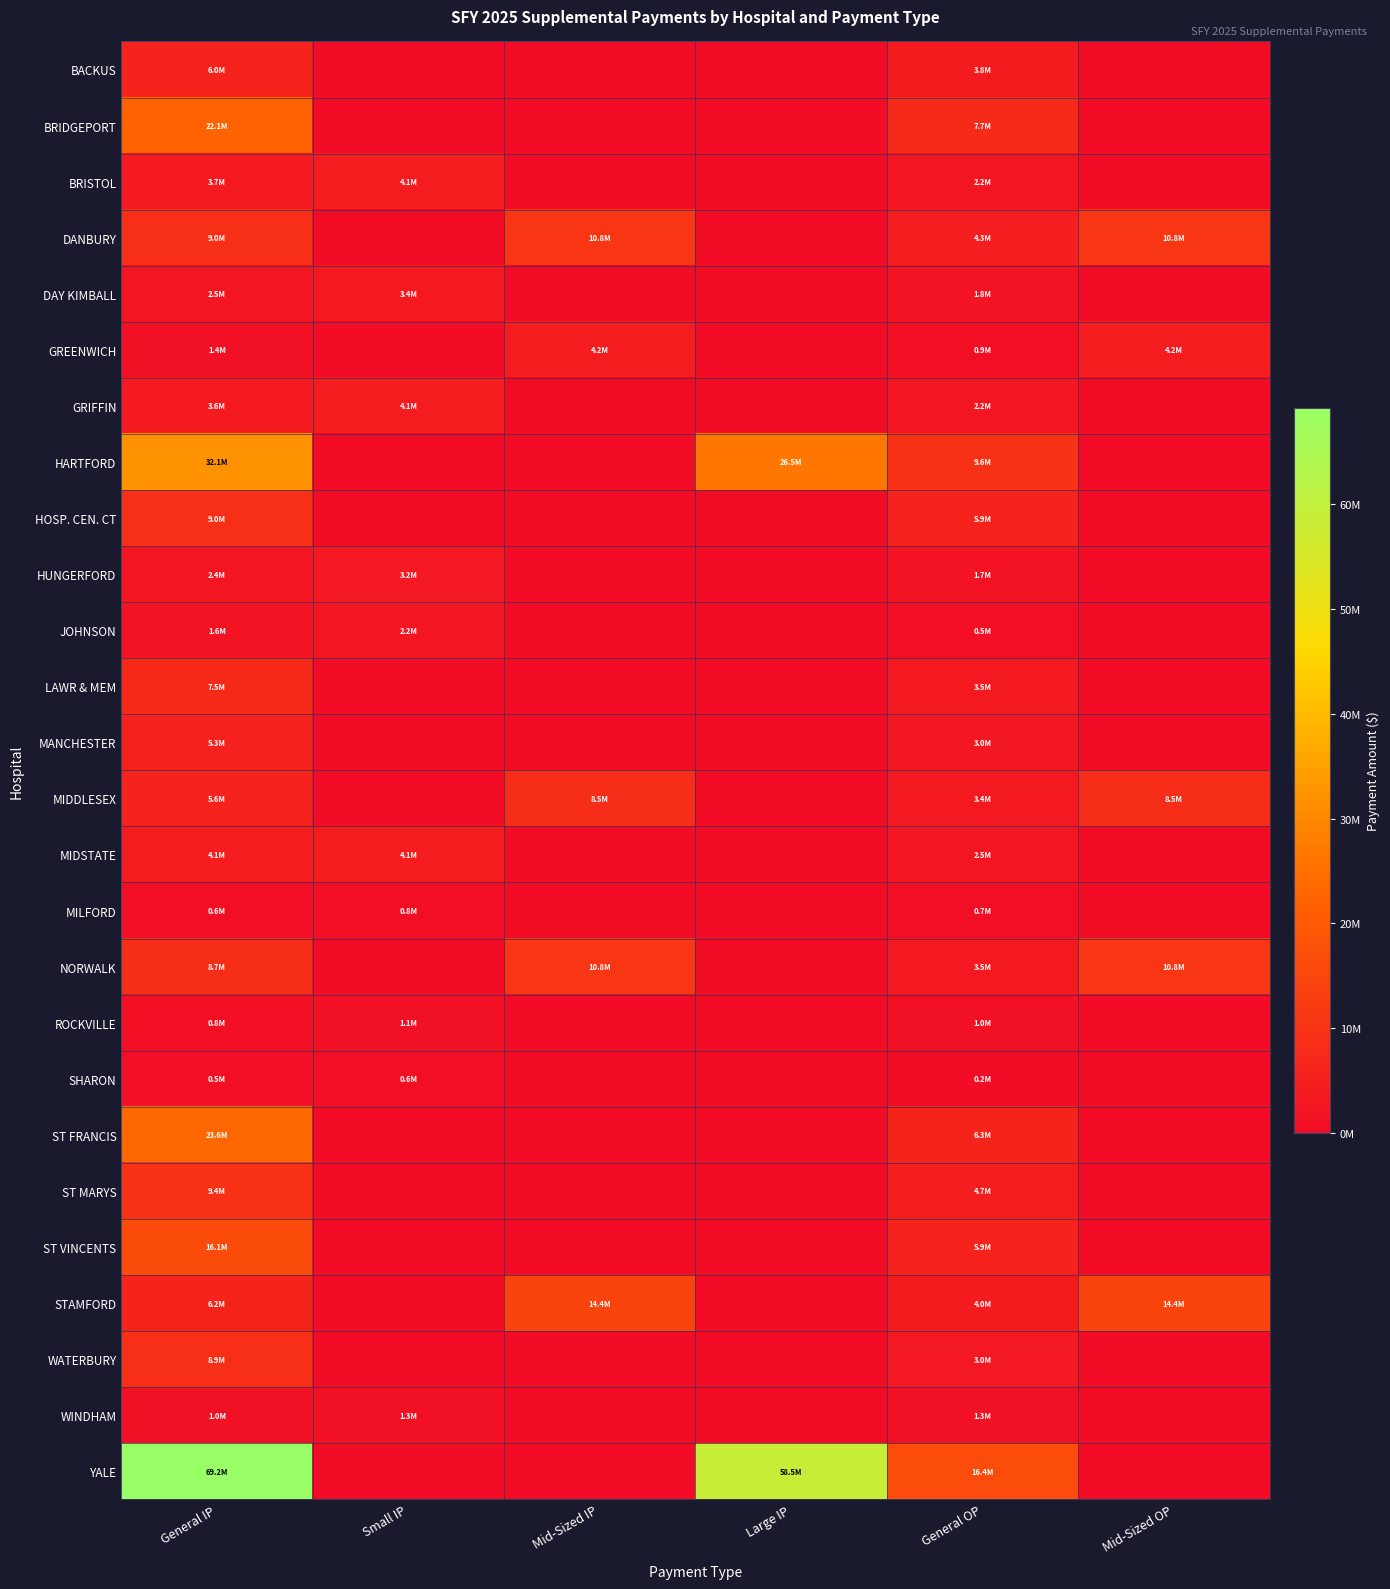

Reading left to right, what are all the values shown in this chart?

BACKUS: General IP=5988879	Small IP=0	Mid-Sized IP=0	Large IP=0	General OP=3829450	Mid-Sized OP=0
BRIDGEPORT: General IP=22095915	Small IP=0	Mid-Sized IP=0	Large IP=0	General OP=7696035	Mid-Sized OP=0
BRISTOL: General IP=3686237	Small IP=4095638	Mid-Sized IP=0	Large IP=0	General OP=2228232	Mid-Sized OP=0
DANBURY: General IP=8956042	Small IP=0	Mid-Sized IP=10750000	Large IP=0	General OP=4346717	Mid-Sized OP=10750000
DAY KIMBALL: General IP=2548479	Small IP=3447316	Mid-Sized IP=0	Large IP=0	General OP=1773099	Mid-Sized OP=0
GREENWICH: General IP=1359729	Small IP=0	Mid-Sized IP=4250000	Large IP=0	General OP=900702	Mid-Sized OP=4250000
GRIFFIN: General IP=3639856	Small IP=4095638	Mid-Sized IP=0	Large IP=0	General OP=2168508	Mid-Sized OP=0
HARTFORD: General IP=32129397	Small IP=0	Mid-Sized IP=0	Large IP=26489342	General OP=9636934	Mid-Sized OP=0
HOSP. CEN. CT: General IP=8982745	Small IP=0	Mid-Sized IP=0	Large IP=0	General OP=5869211	Mid-Sized OP=0
HUNGERFORD: General IP=2377072	Small IP=3215454	Mid-Sized IP=0	Large IP=0	General OP=1696657	Mid-Sized OP=0
JOHNSON: General IP=1631213	Small IP=2206535	Mid-Sized IP=0	Large IP=0	General OP=544474	Mid-Sized OP=0
LAWR & MEM: General IP=7545831	Small IP=0	Mid-Sized IP=0	Large IP=0	General OP=3459216	Mid-Sized OP=0
MANCHESTER: General IP=5278165	Small IP=0	Mid-Sized IP=0	Large IP=0	General OP=2959792	Mid-Sized OP=0
MIDDLESEX: General IP=5614985	Small IP=0	Mid-Sized IP=8500000	Large IP=0	General OP=3386826	Mid-Sized OP=8500000
MIDSTATE: General IP=4135487	Small IP=4095638	Mid-Sized IP=0	Large IP=0	General OP=2510258	Mid-Sized OP=0
MILFORD: General IP=583933	Small IP=789884	Mid-Sized IP=0	Large IP=0	General OP=686280	Mid-Sized OP=0
NORWALK: General IP=8655248	Small IP=0	Mid-Sized IP=10750000	Large IP=0	General OP=3498510	Mid-Sized OP=10750000
ROCKVILLE: General IP=843585	Small IP=1141114	Mid-Sized IP=0	Large IP=0	General OP=952108	Mid-Sized OP=0
SHARON: General IP=457199	Small IP=618450	Mid-Sized IP=0	Large IP=0	General OP=234830	Mid-Sized OP=0
ST FRANCIS: General IP=23592405	Small IP=0	Mid-Sized IP=0	Large IP=0	General OP=6305186	Mid-Sized OP=0
ST MARYS: General IP=9405983	Small IP=0	Mid-Sized IP=0	Large IP=0	General OP=4721772	Mid-Sized OP=0
ST VINCENTS: General IP=16139482	Small IP=0	Mid-Sized IP=0	Large IP=0	General OP=5932051	Mid-Sized OP=0
STAMFORD: General IP=6243604	Small IP=0	Mid-Sized IP=14400000	Large IP=0	General OP=3985109	Mid-Sized OP=14400000
WATERBURY: General IP=8945728	Small IP=0	Mid-Sized IP=0	Large IP=0	General OP=3028014	Mid-Sized OP=0
WINDHAM: General IP=956854	Small IP=1294333	Mid-Sized IP=0	Large IP=0	General OP=1285278	Mid-Sized OP=0
YALE: General IP=69205947	Small IP=0	Mid-Sized IP=0	Large IP=58510658	General OP=16364751	Mid-Sized OP=0